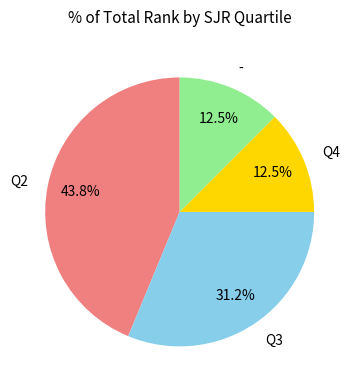

Approximately how many times larger is the value at Q2 compared to Q4?

3.5